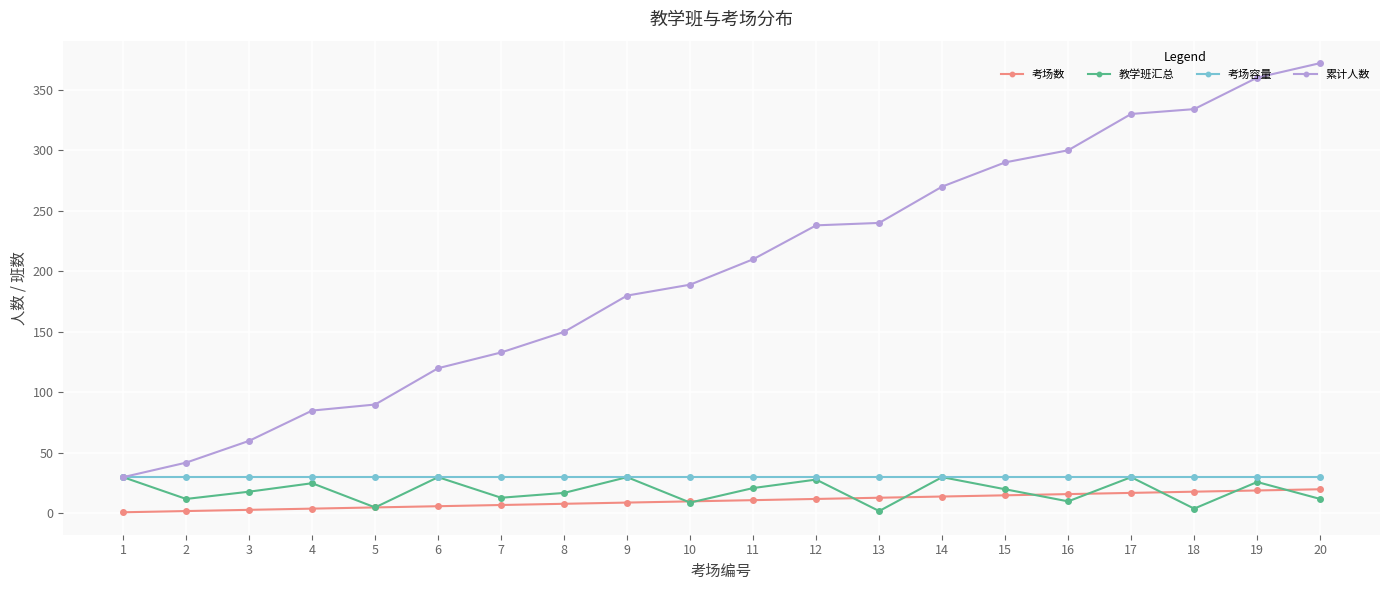

True or false: 累计人数 has a value of 218 at 19.

False